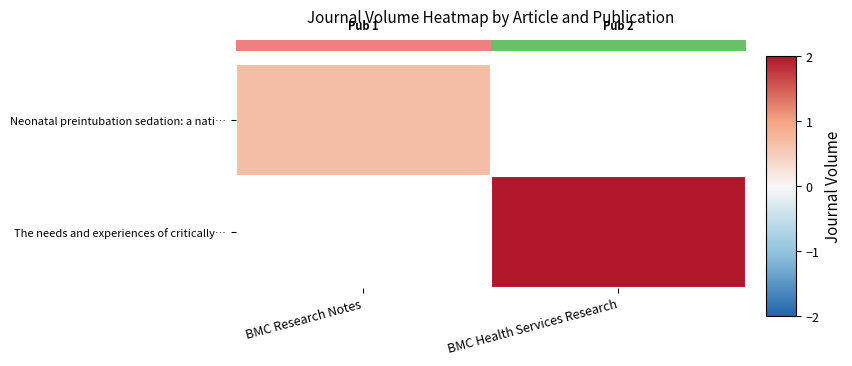

How many series are shown in this chart?

2